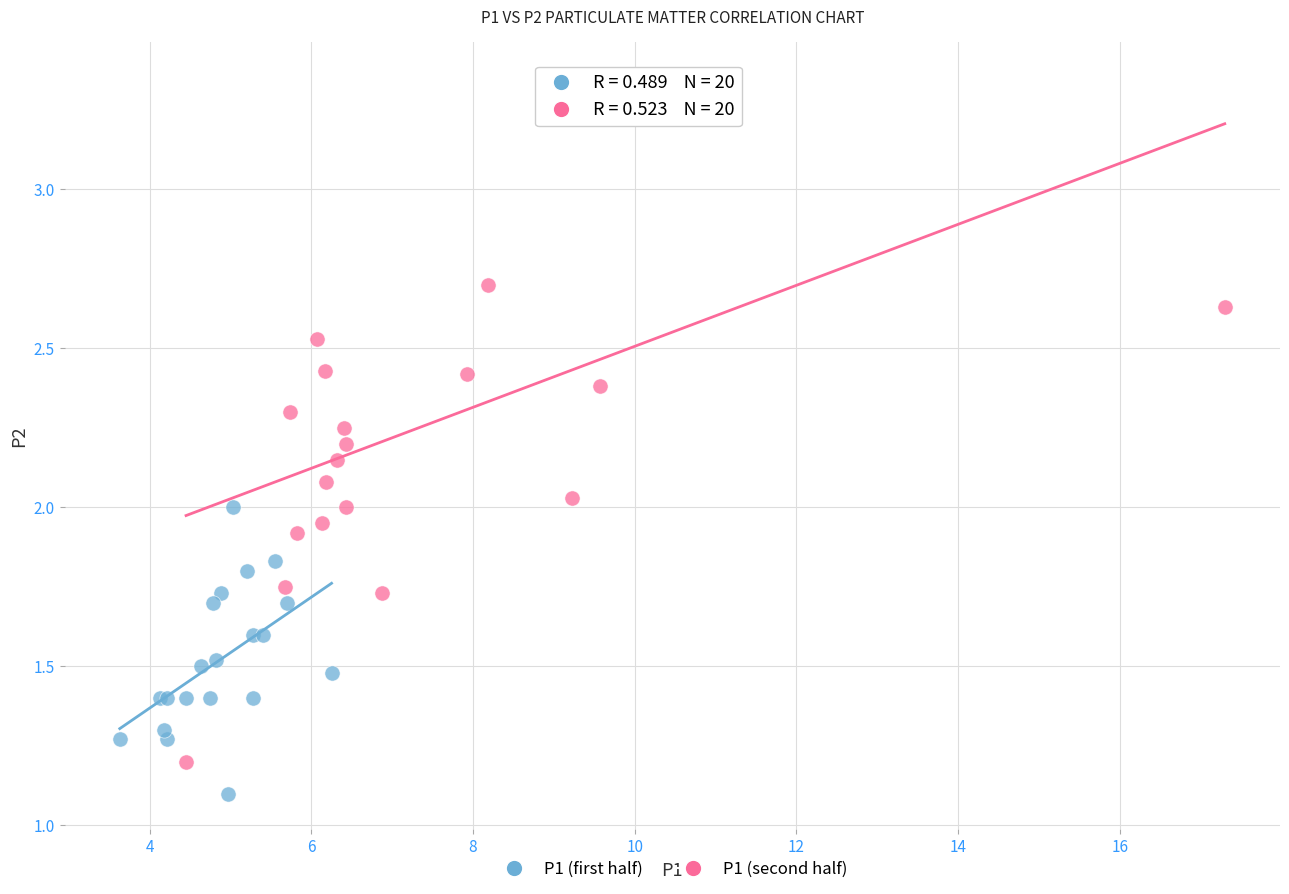

Which series reaches the minimum Y coordinate?

P1 (first half)